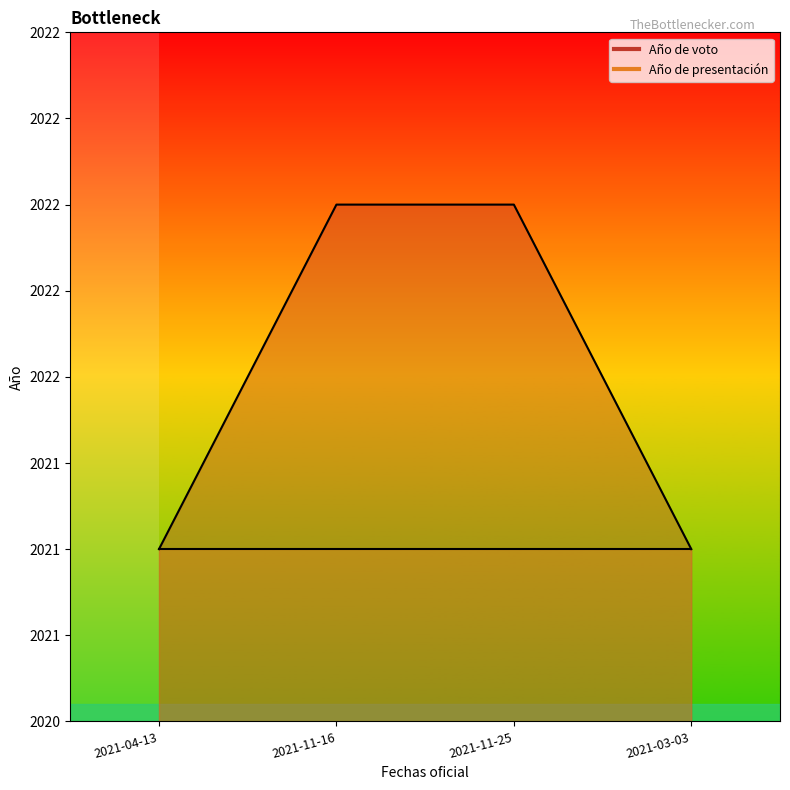

The value at 2021-03-03 is 2820. True or false?

False